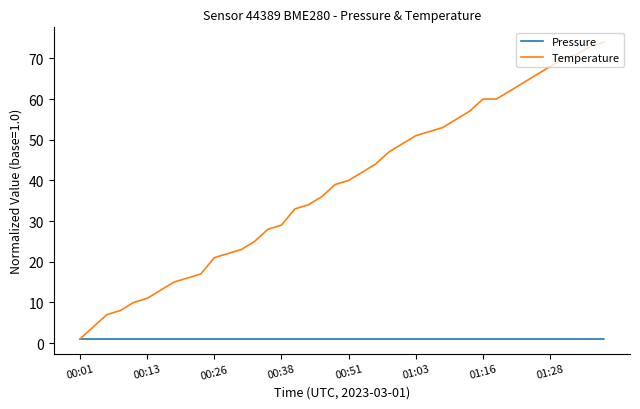

What is the maximum value shown in the chart?

74.0